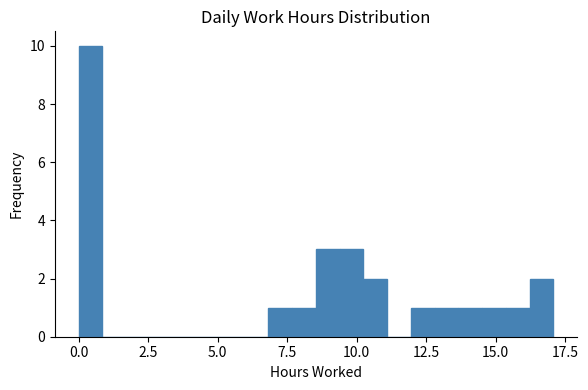

Read against the x-axis, roughly where is the centre of the tallest bar?

0.5